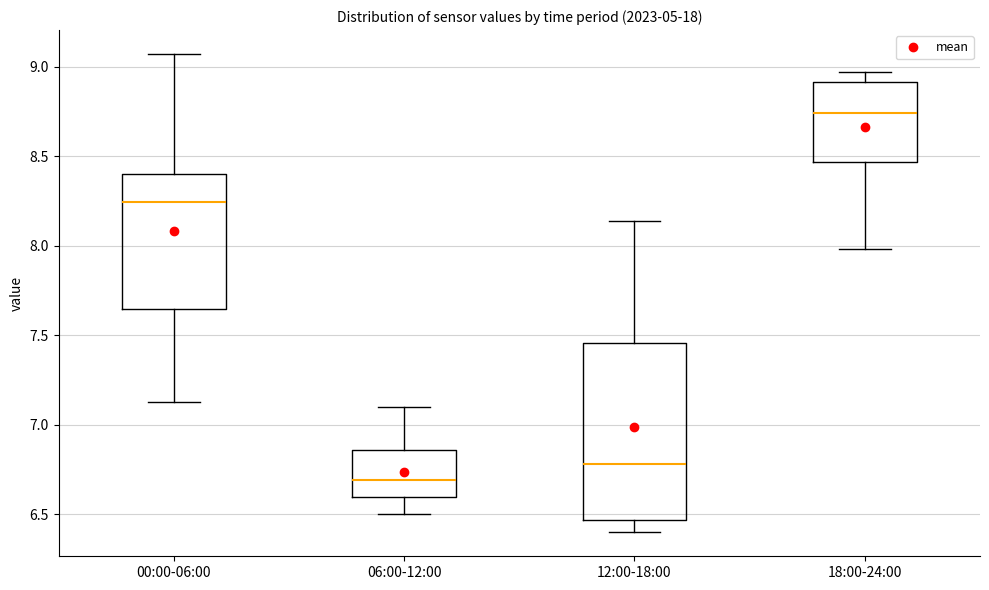

Where does the median line of the box for 18:00-24:00 sit on the y-axis? The values are not printed on the chart, so give them approximately, as read against the axis.

8.75